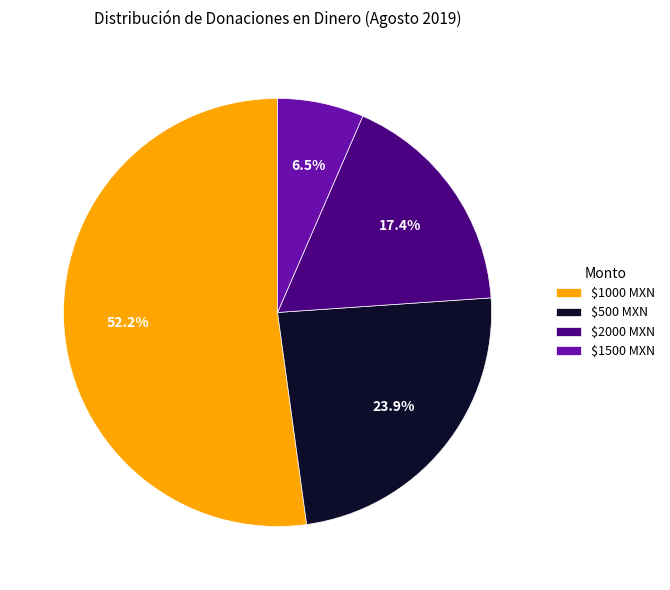

Does $2000 MXN represent more than half of the total?

No